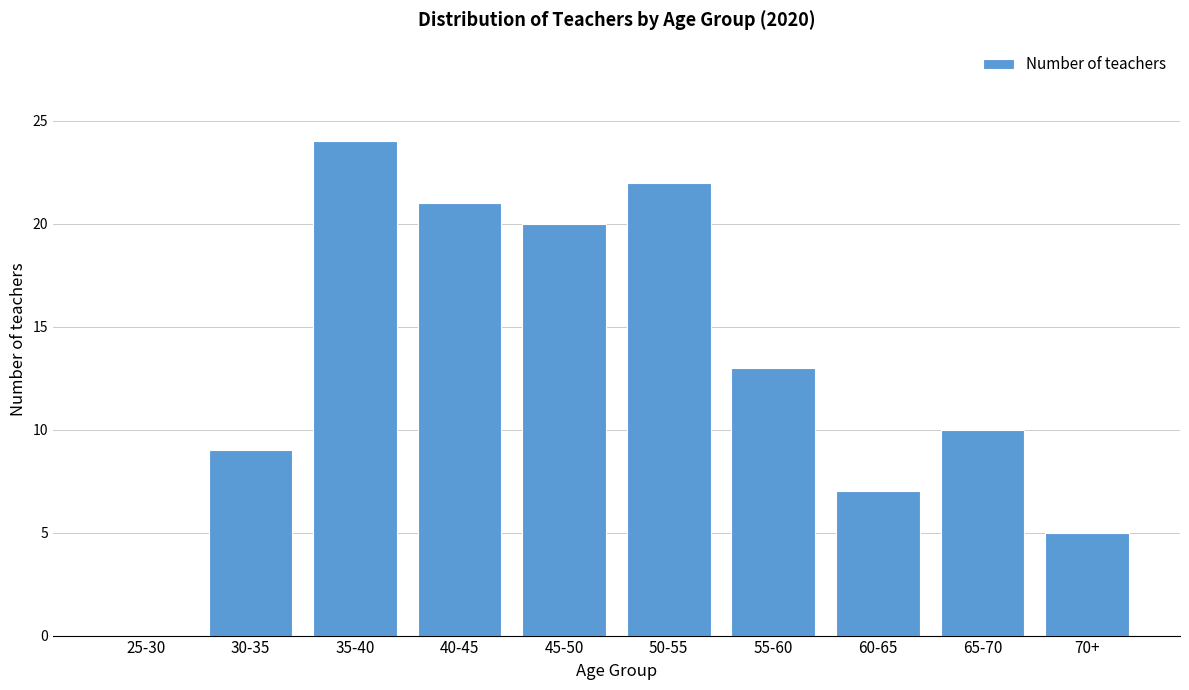

Reading left to right, extract all data points from this chart.

25-30=0	30-35=9	35-40=24	40-45=21	45-50=20	50-55=22	55-60=13	60-65=7	65-70=10	70+=5